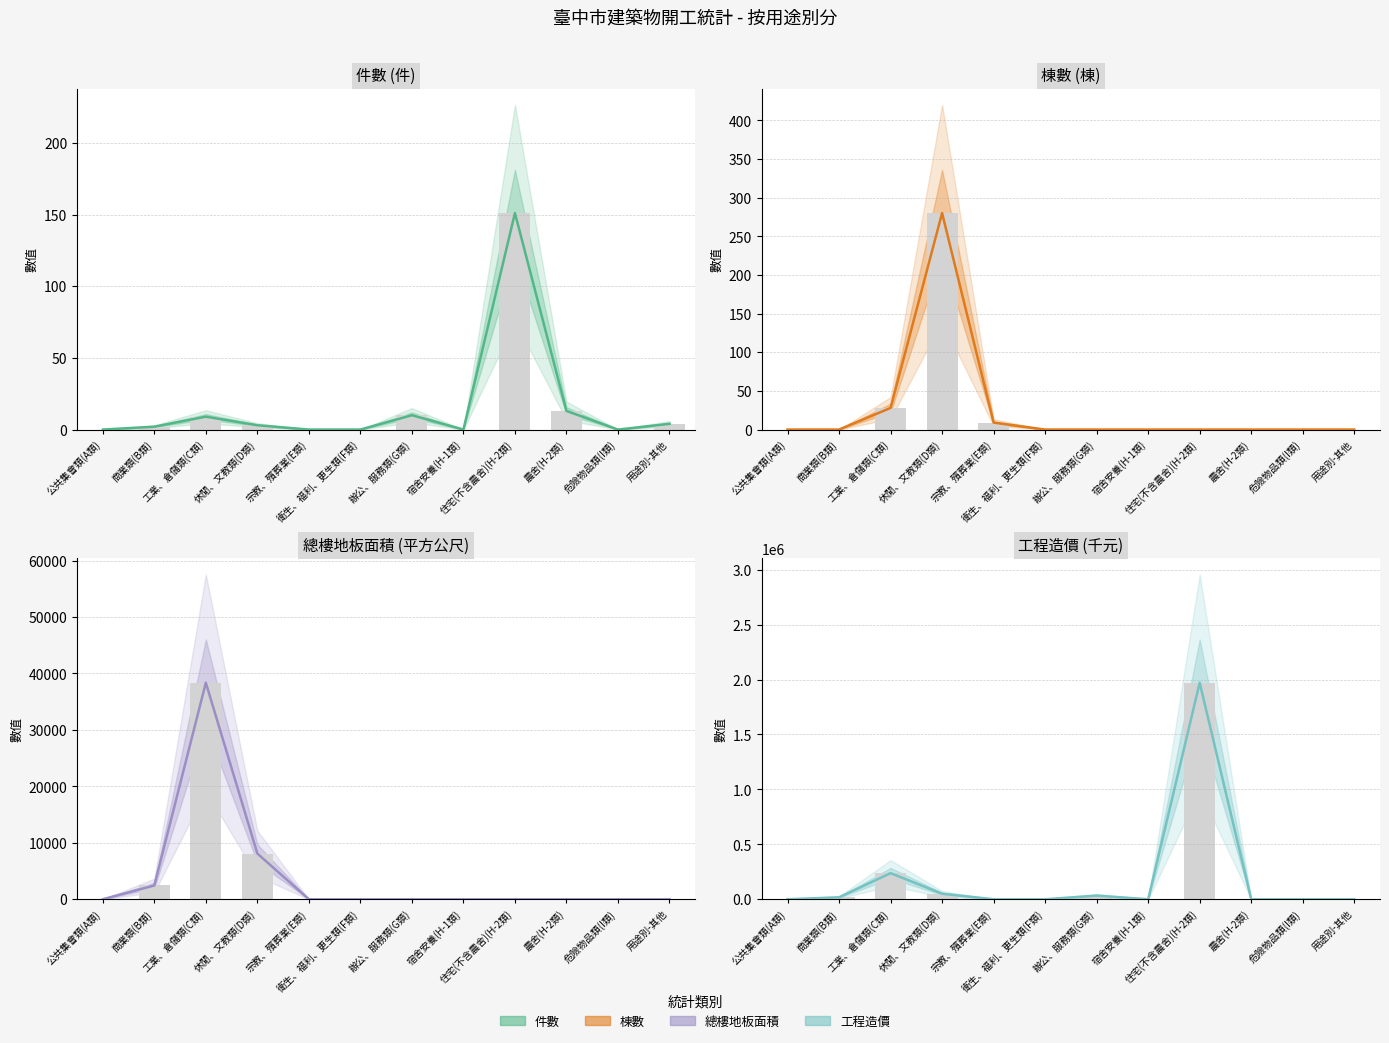

Which series has the largest total across all categories?

工程造價(StatCourseNo=2053603a054)